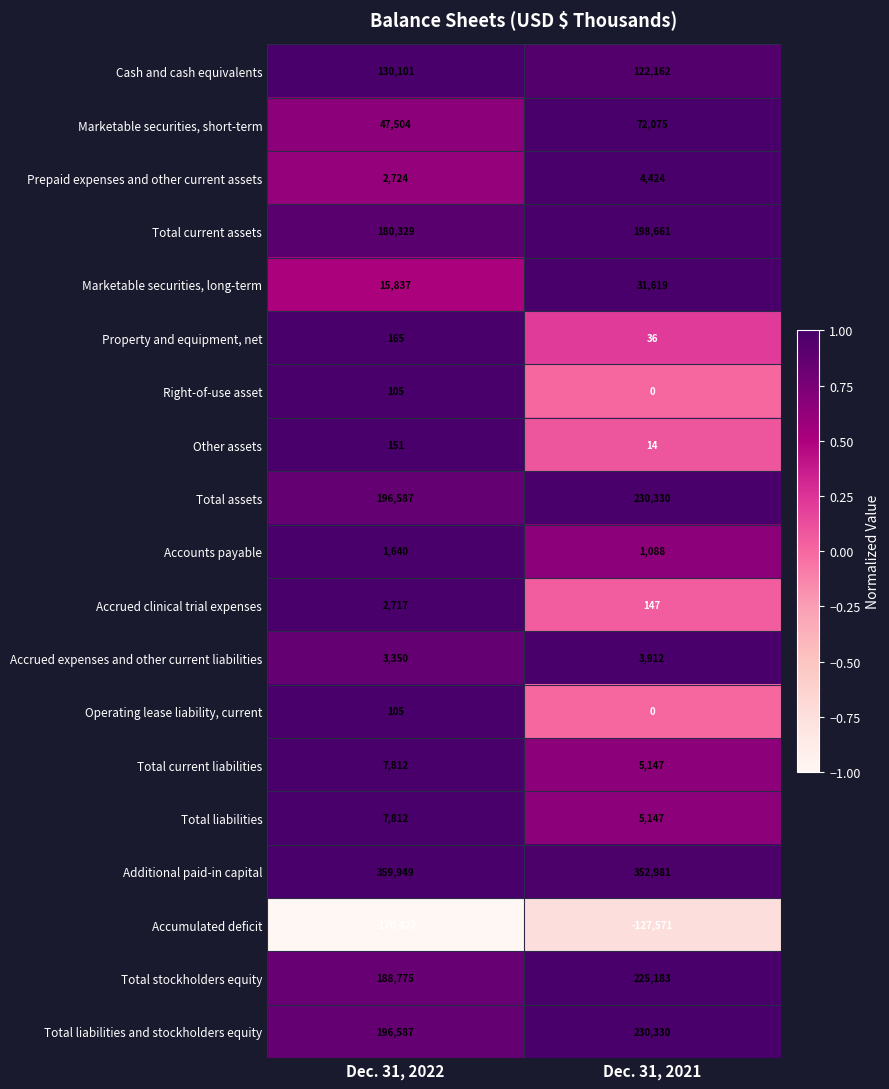

Which series has the largest range (max minus min)?

Accumulated deficit